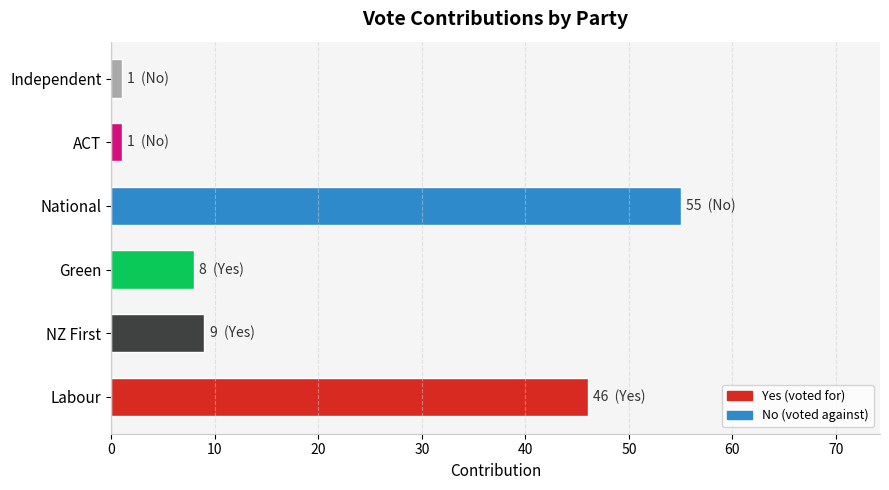

What is the difference between the maximum and minimum values?

54